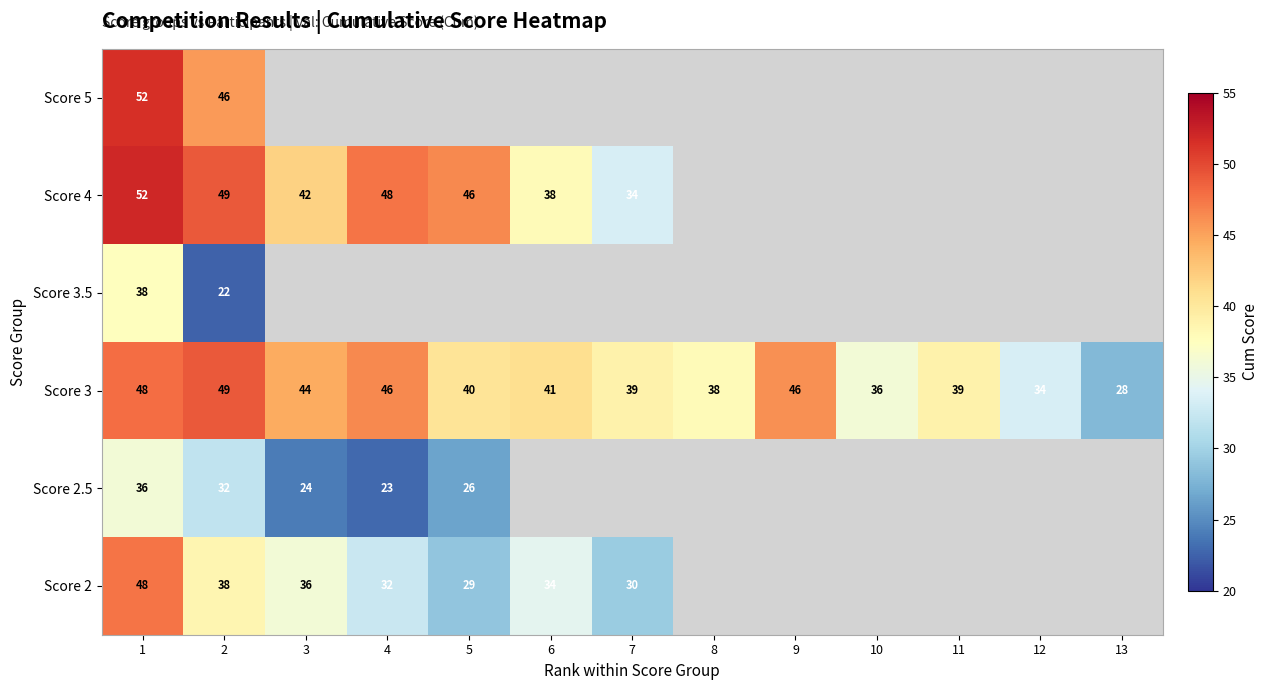

True or false: Score 2 has a value of 30.0 at 7.

True